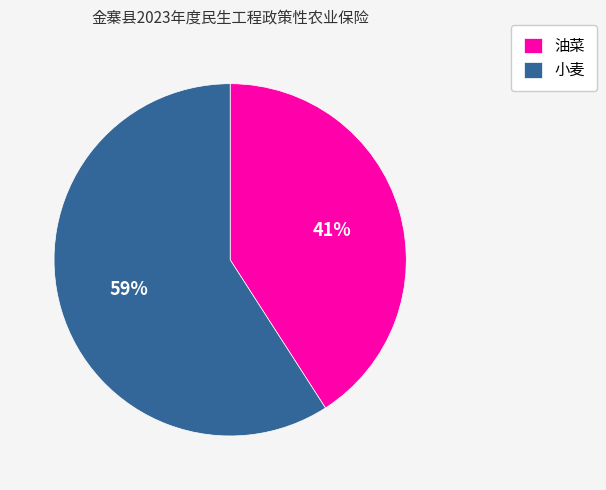

How many segments does this pie chart have?

2